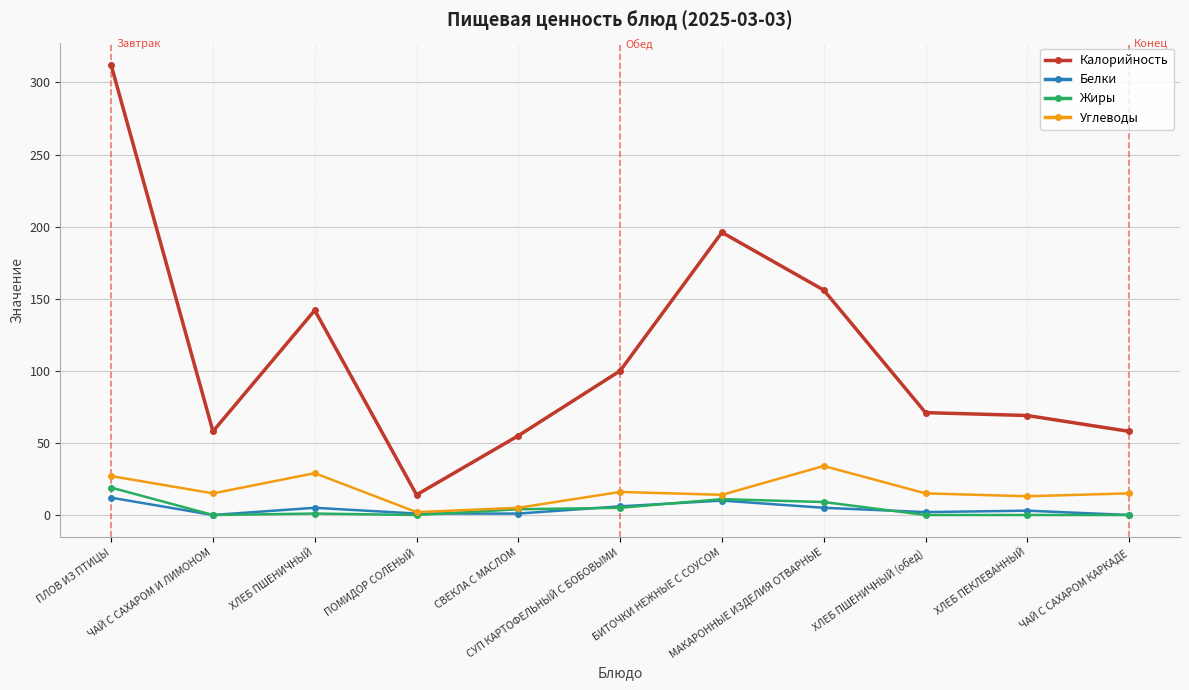

What are all the series names shown in the legend?

Калорийность, Белки, Жиры, Углеводы